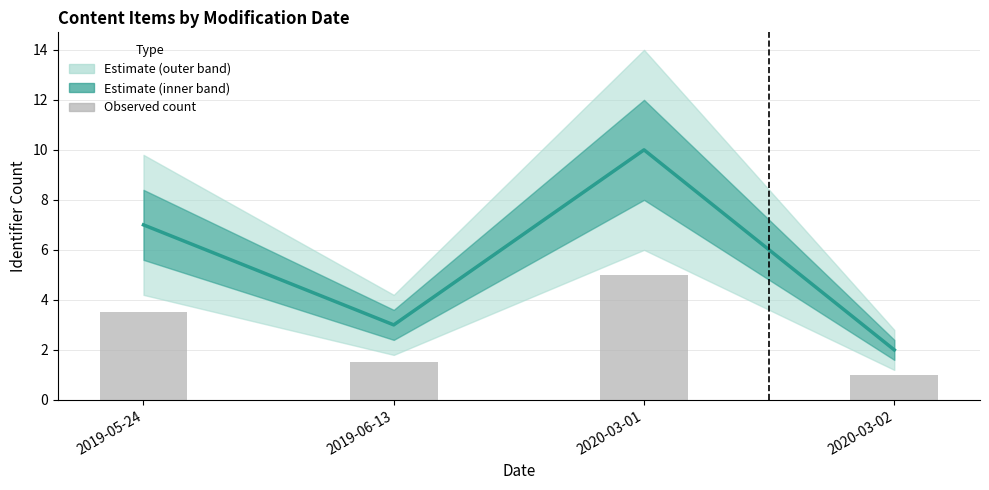

How many categories are shown in the chart?

4